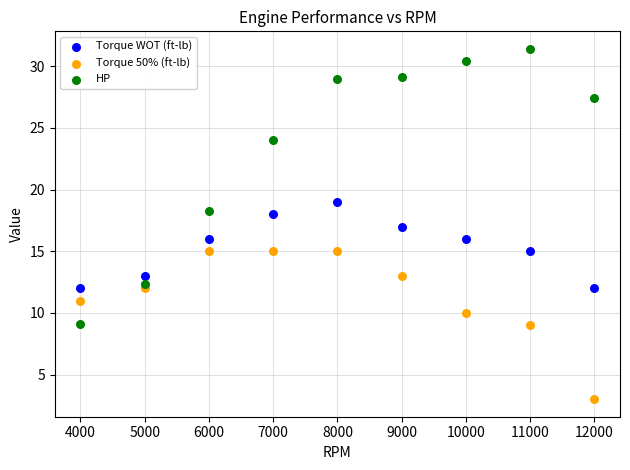

What are all the series names shown in the legend?

Torque WOT (ft-lb), Torque 50% (ft-lb), HP